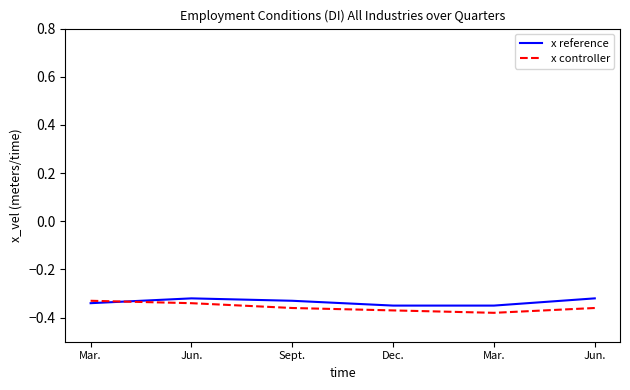

At which label is x controller closest to 0?

Mar.